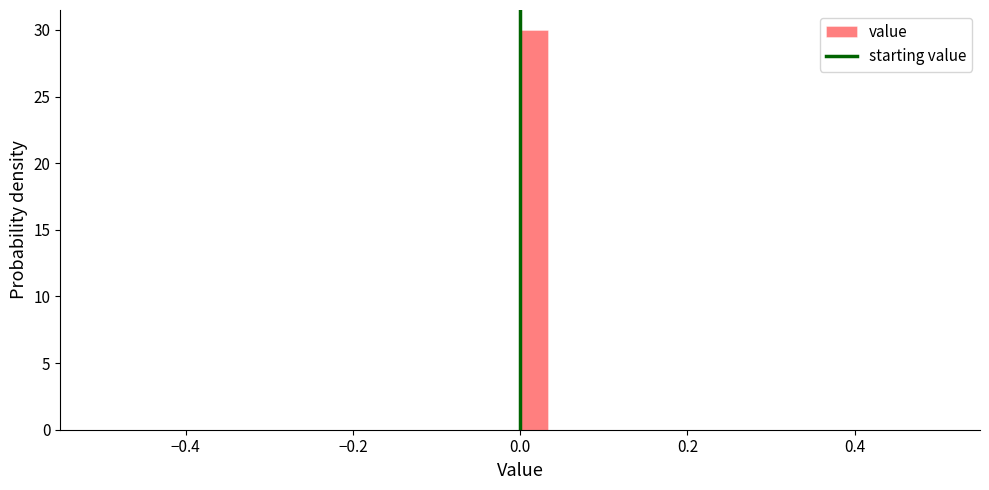

Around what value on the x-axis is the tallest bar? Give the approximate position of its centre, as read against the axis.

0.02